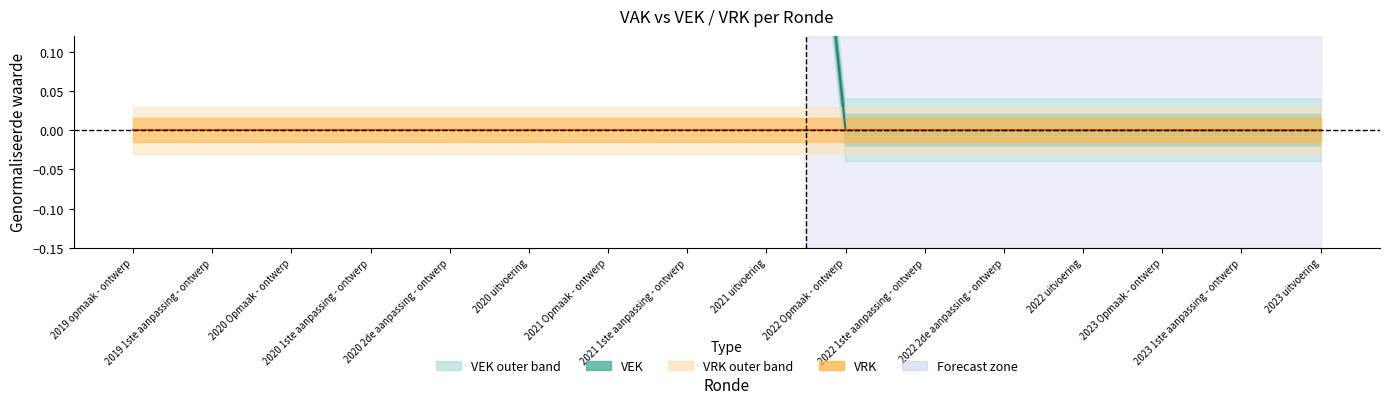

List the series in order of their overall mean, highest first.

VEK (centre), VRK (centre)